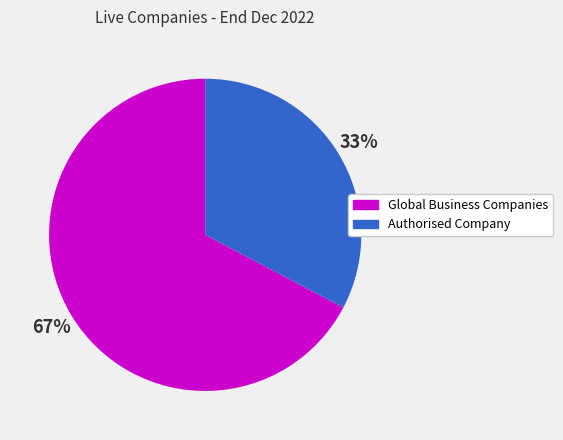

What is the ratio of the value at Authorised Company to the value at Global Business Companies?

0.5